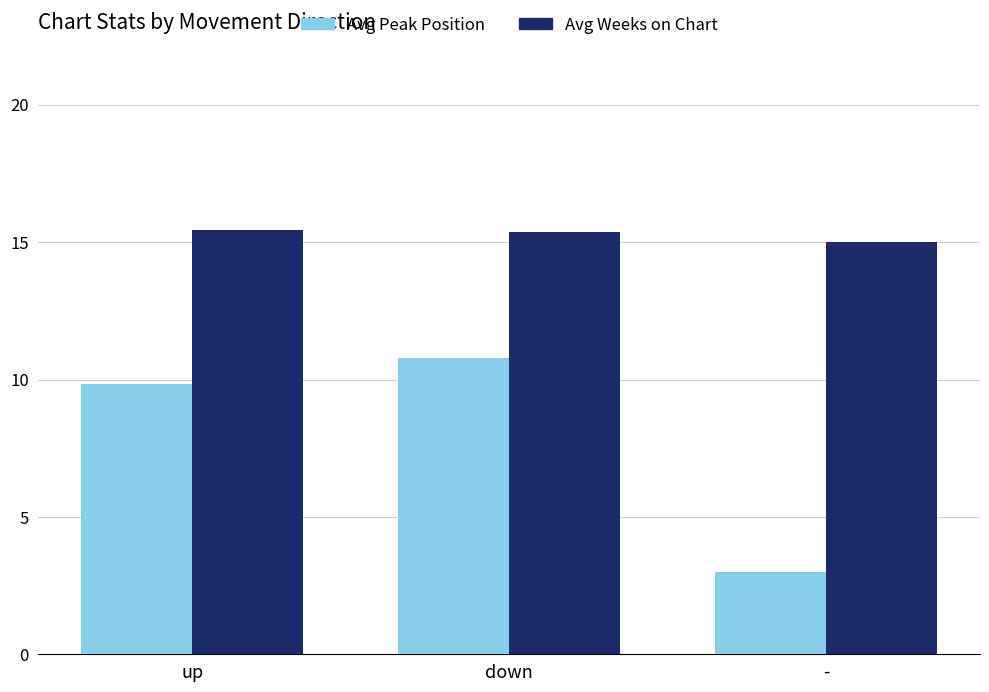

Is it true that Avg Peak Position equals 3.0 at -?

True